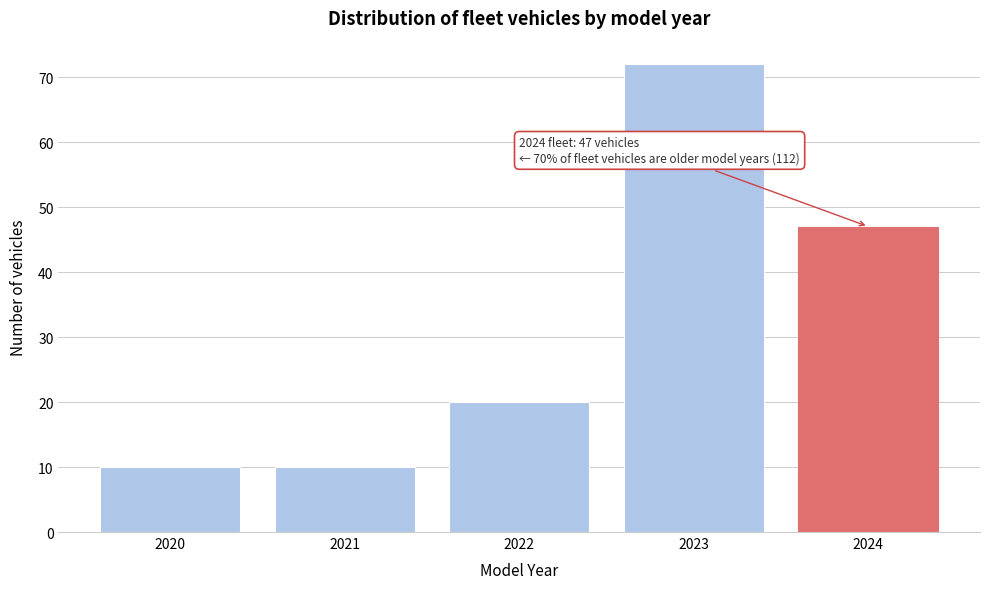

Reading left to right, extract all data points from this chart.

10	10	20	72	47